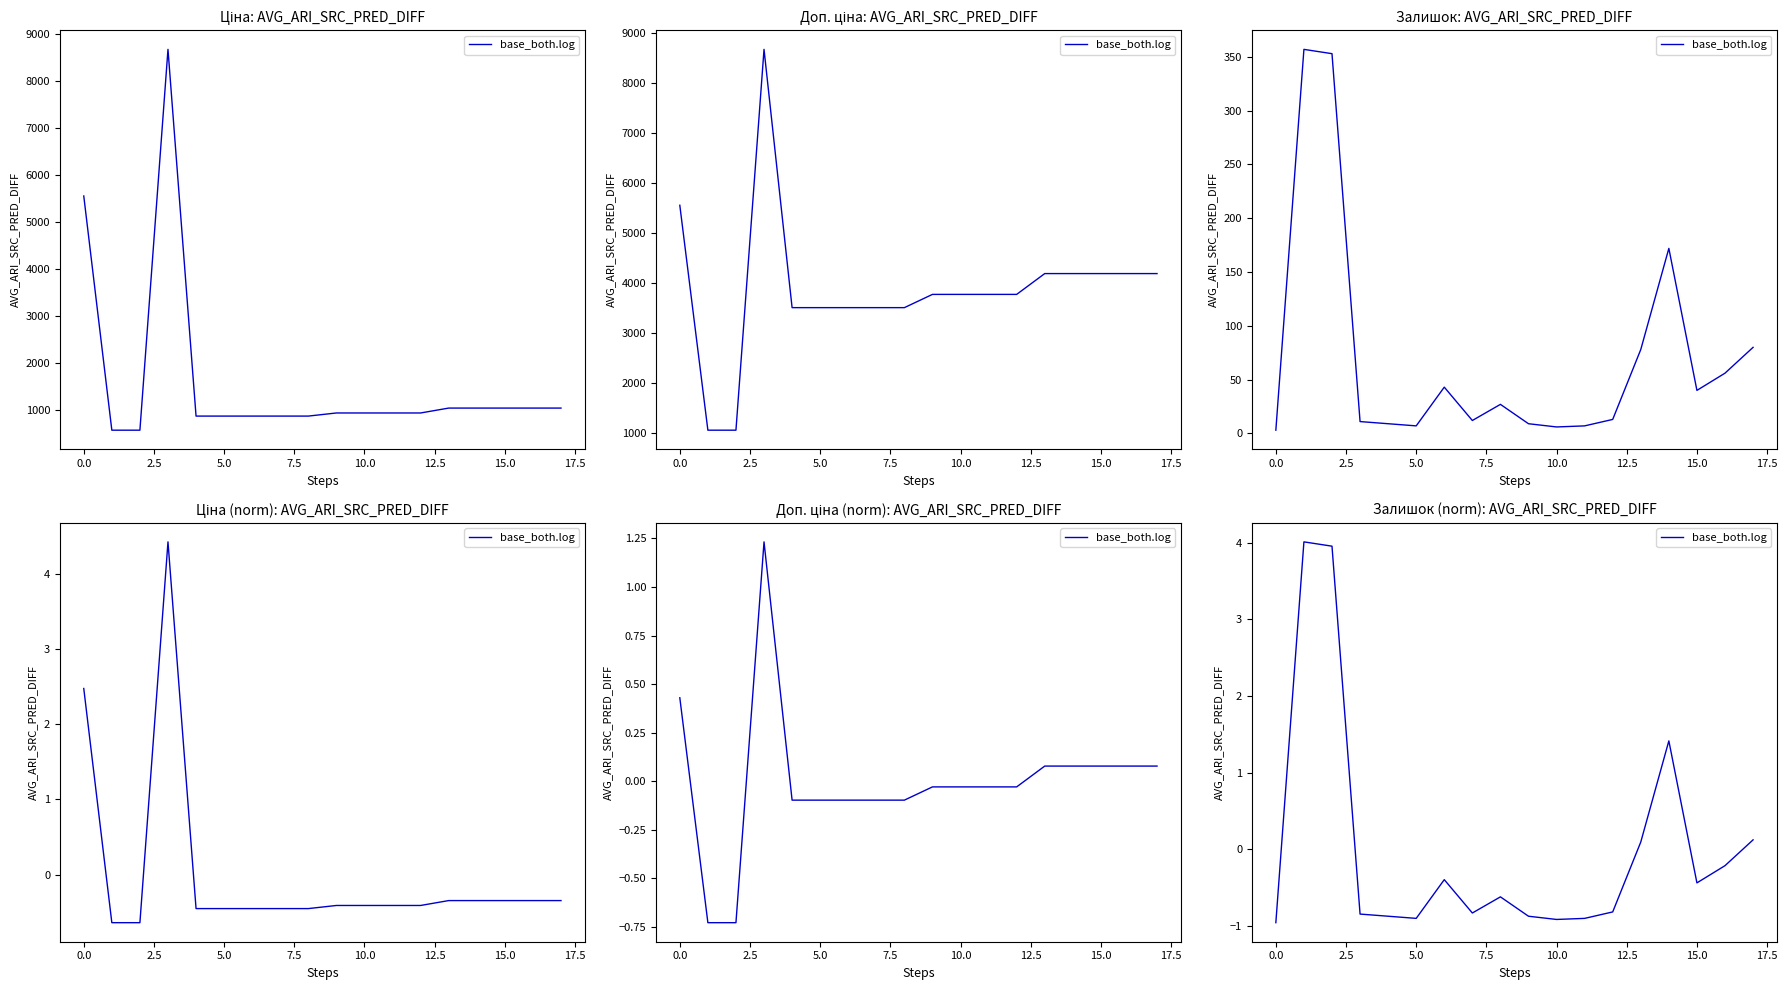

What is the label of the 7th point from the right?

11